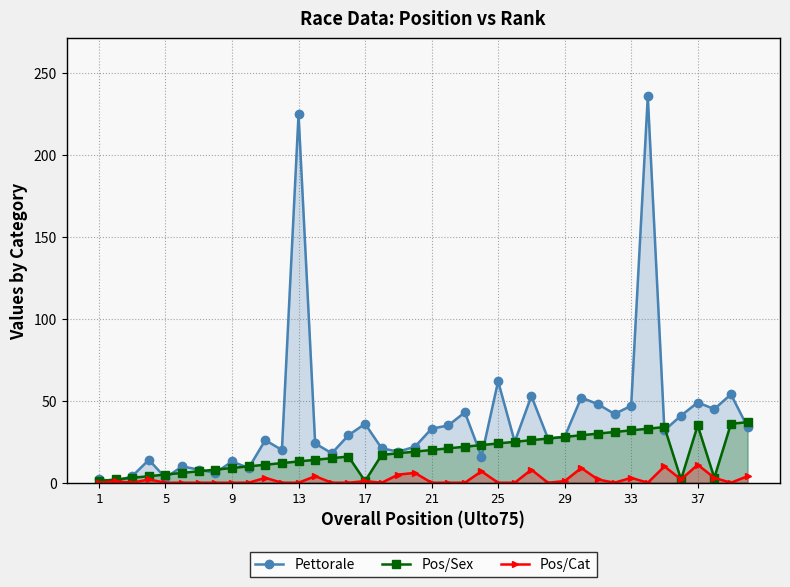

Is it true that Pos/Cat equals 1 at 17?

True